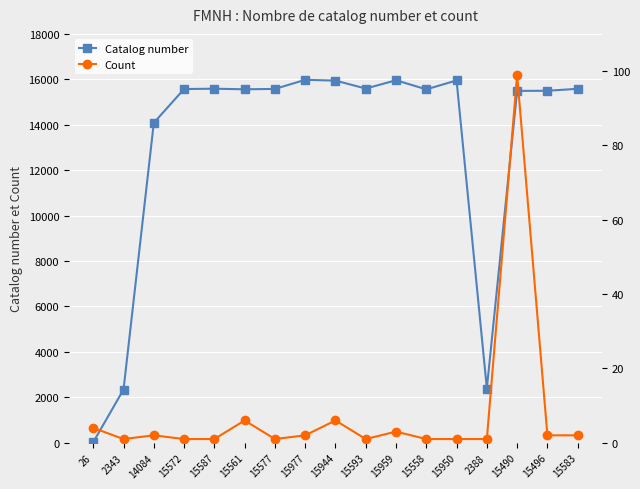

Is the value of Count at 2343 greater than the value of Catalog number at 15572?

No